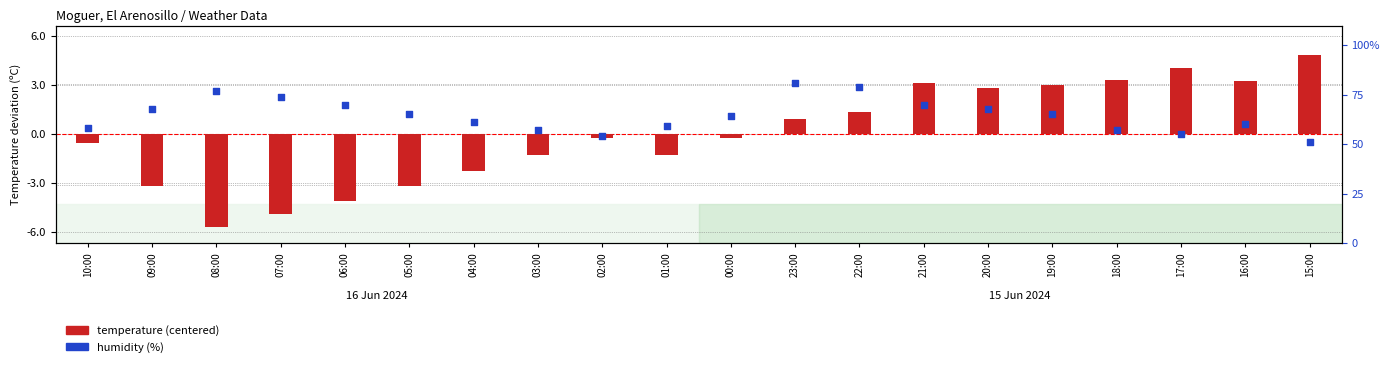

Is the value of temperature (centered) at 17:00 greater than the value of humidity (%) at 19:00?

No